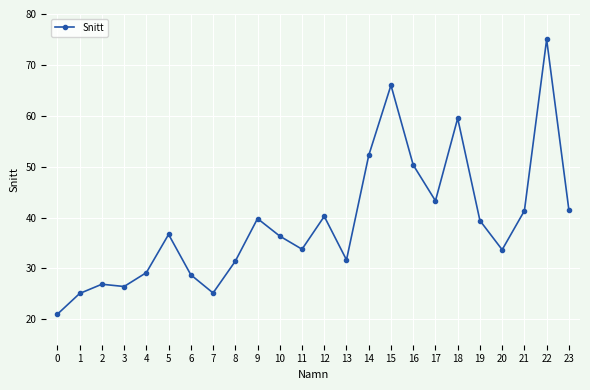

What is the value of the 22nd point from the left?

41.3